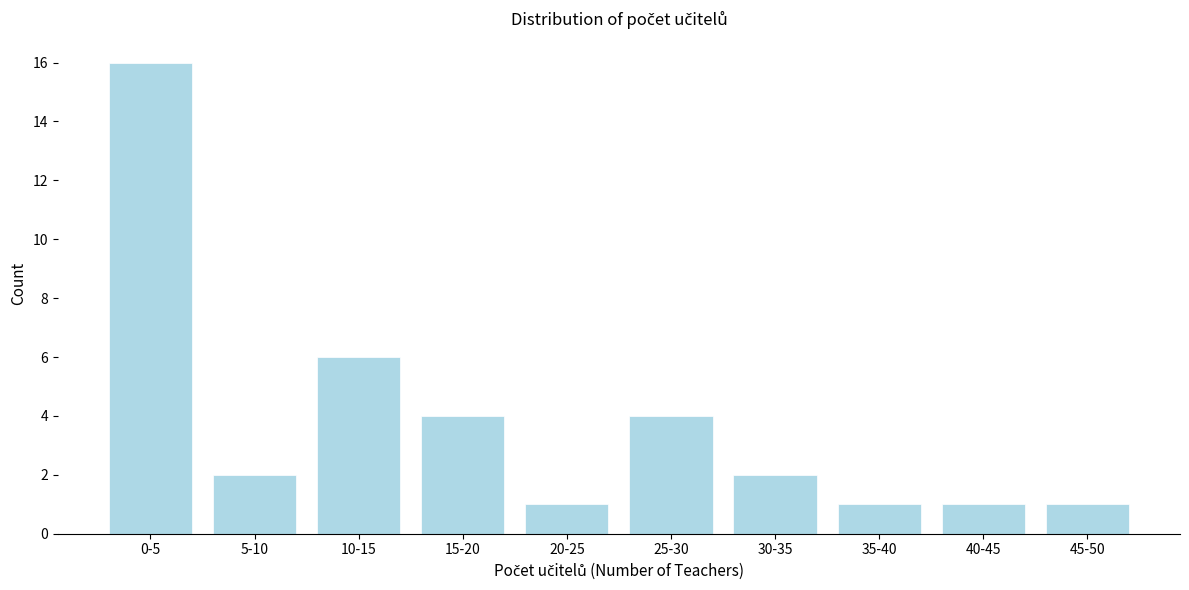

Reading left to right, extract all data points from this chart.

0-5=16	5-10=2	10-15=6	15-20=4	20-25=1	25-30=4	30-35=2	35-40=1	40-45=1	45-50=1